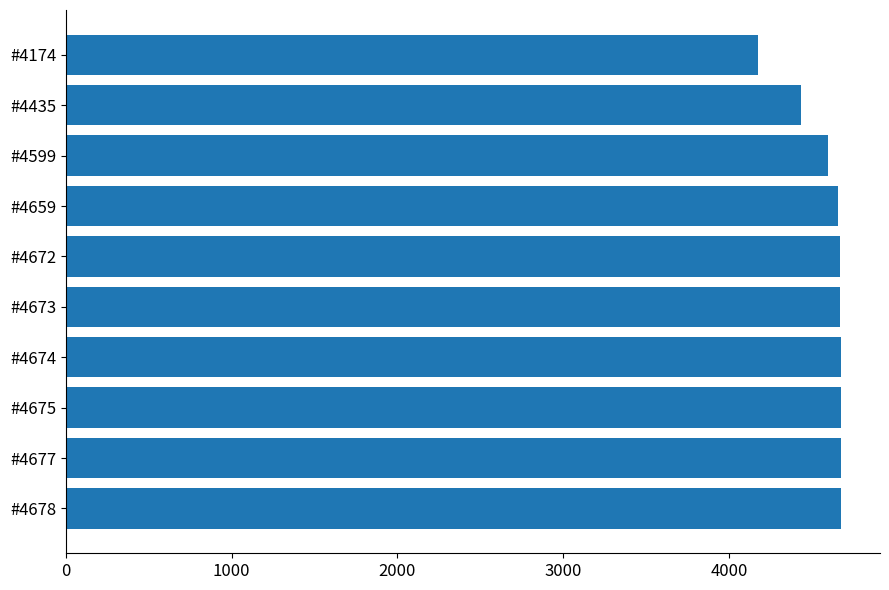

What is the average value?

4592